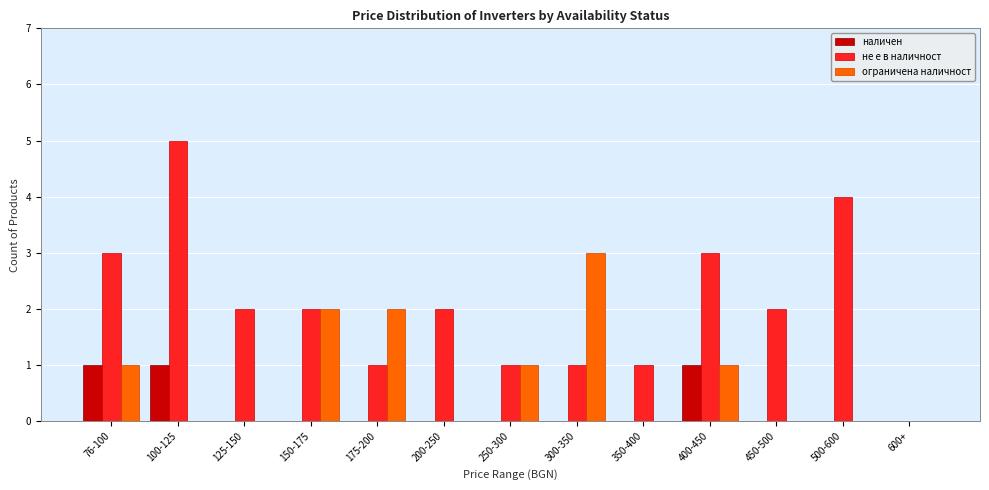

Are the bars grouped side by side (vs. stacked)?

Yes